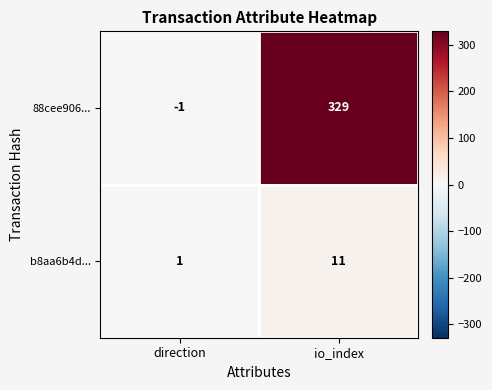

Reading left to right, transcribe all the data shown in this chart.

88cee906...: direction=-1	io_index=329
b8aa6b4d...: direction=1	io_index=11